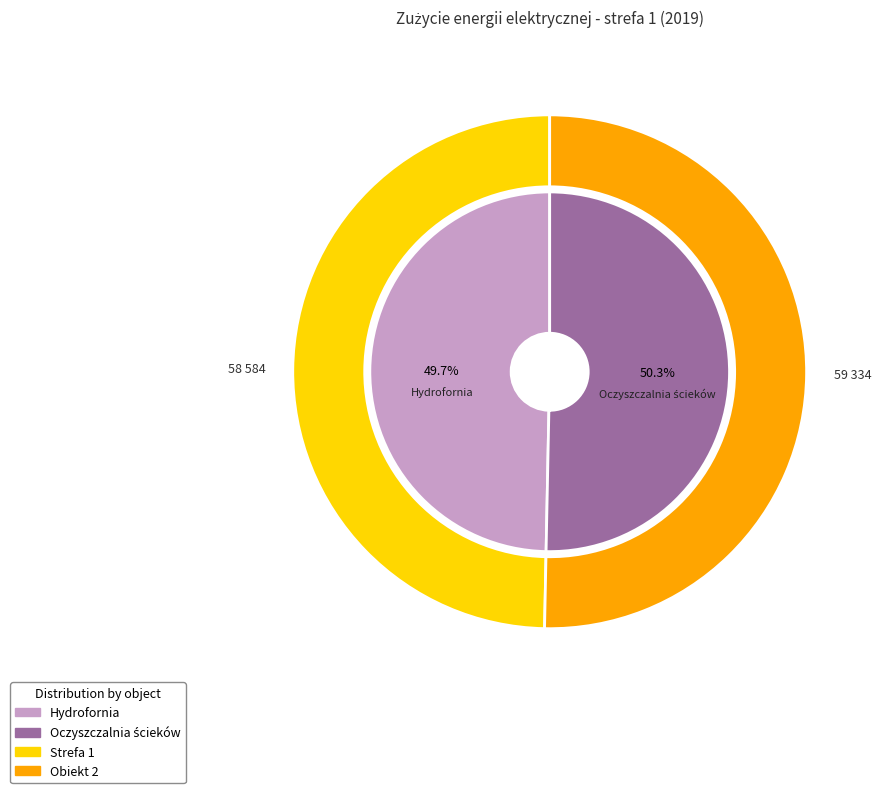

Is there any slice that represents more than half of the pie?

Yes